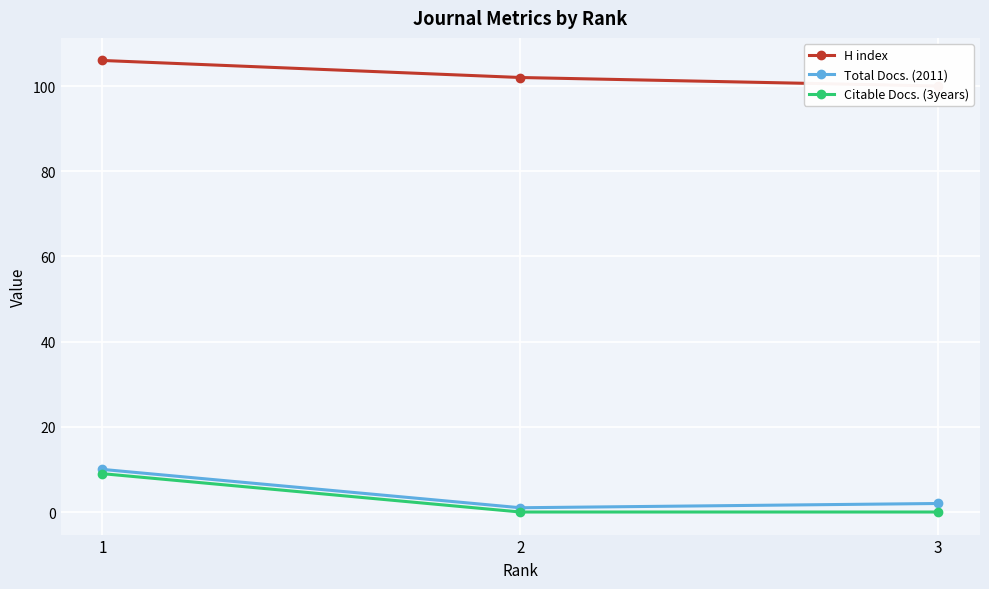

What is the sum of all H index values?

308